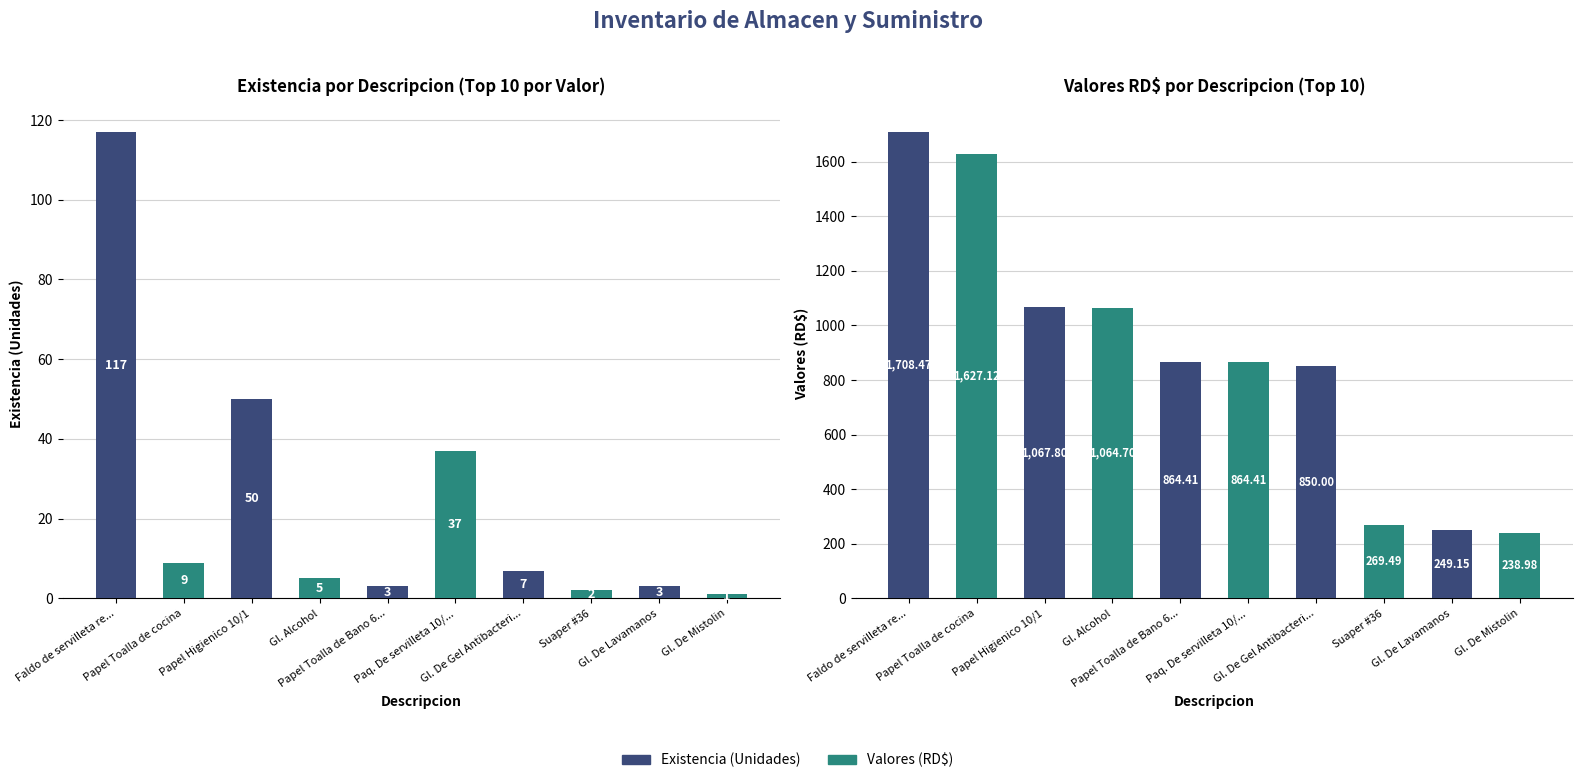

At Papel Toalla de cocina, list the series in order from largest to smallest.

Valores RD$, Existencia